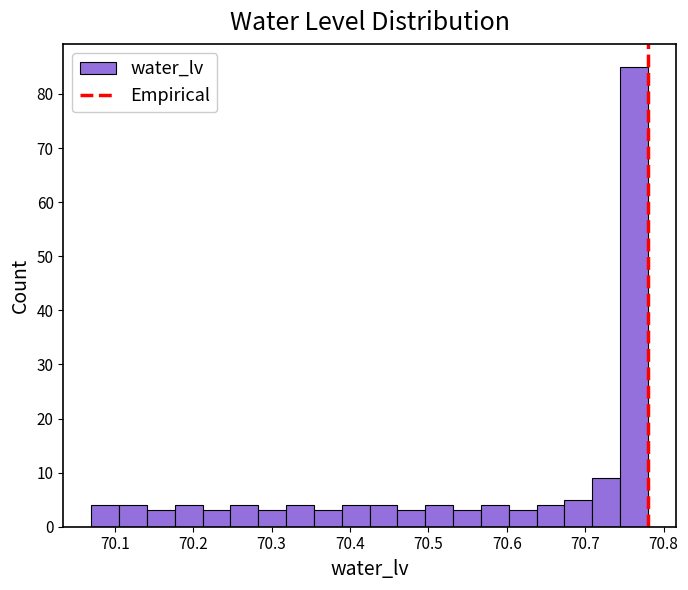

Around what value on the x-axis is the tallest bar? Give the approximate position of its centre, as read against the axis.

70.76